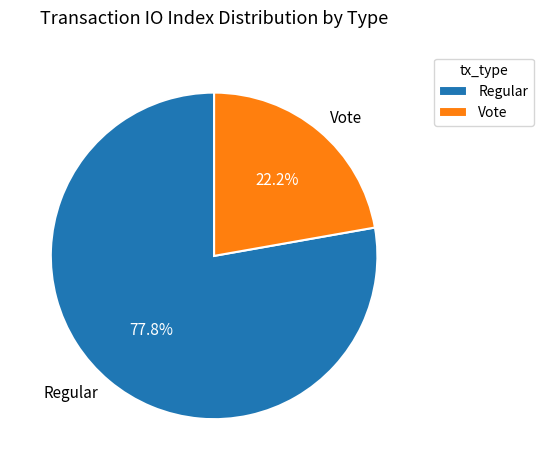

Approximately how many times larger is the value at Vote compared to Regular?

0.3